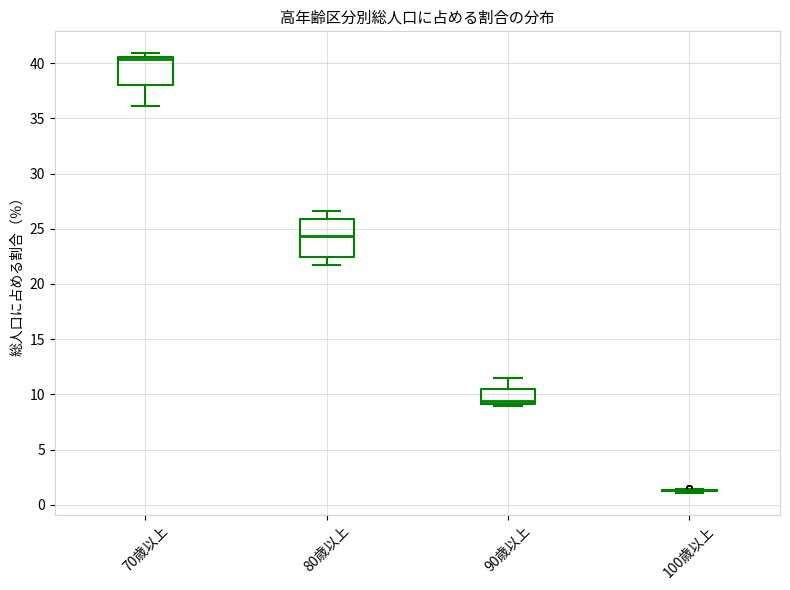

Reading left to right, read every box against the y-axis: the position of its median line, the range the box covers, and the ends of its whiskers. The values are not printed on the chart, so give them approximately, as read against the axis.

70歳以上: median 40.5 (just below the box's upper edge), box 38.0 to 40.5, whiskers 36.0 to 41.0
80歳以上: median 24.5, box 22.5 to 26.0, whiskers 21.5 to 26.5
90歳以上: median 9.5, box 9.0 to 10.5, whiskers 9.0 (just below the box's lower edge) to 11.5
100歳以上: box collapsed to a line at 1.5, whiskers 1.0 to 1.5